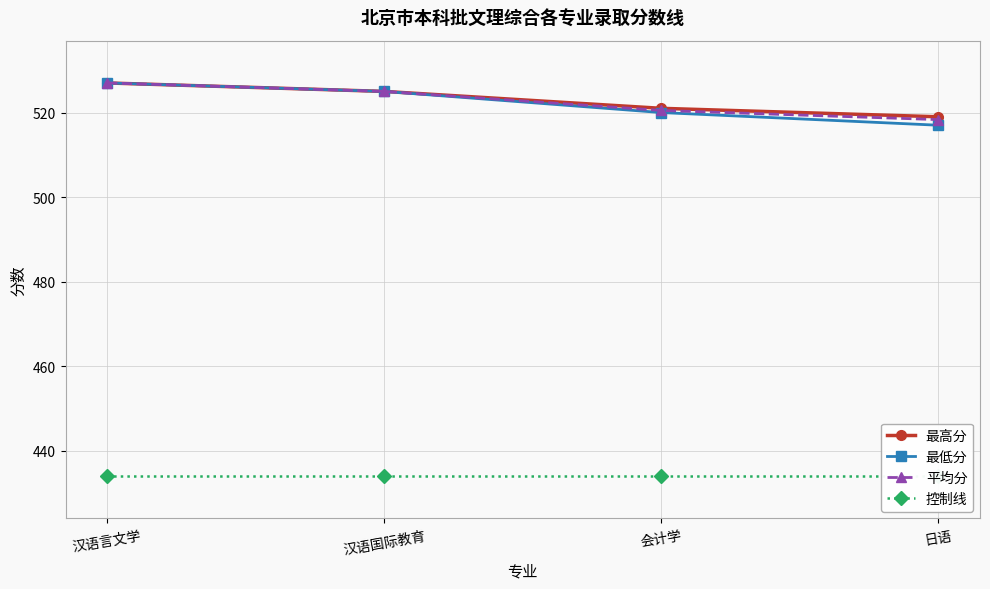

What is the sum of the 平均分 values at 会计学 and 日语?

1038.8